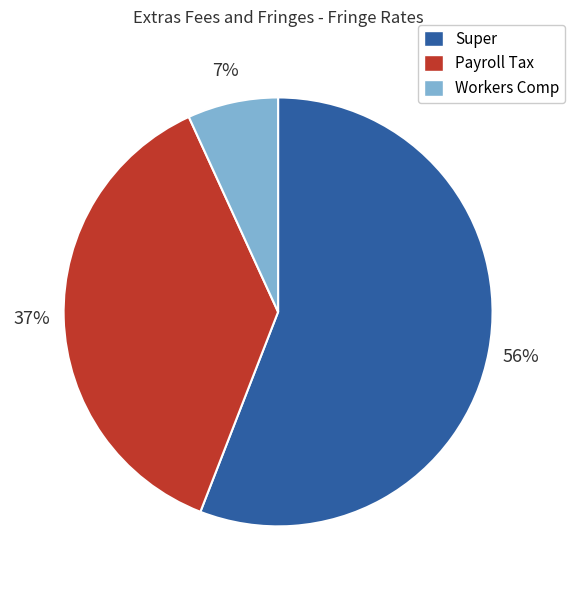

Do Super and Workers Comp together represent more than half of the pie?

Yes